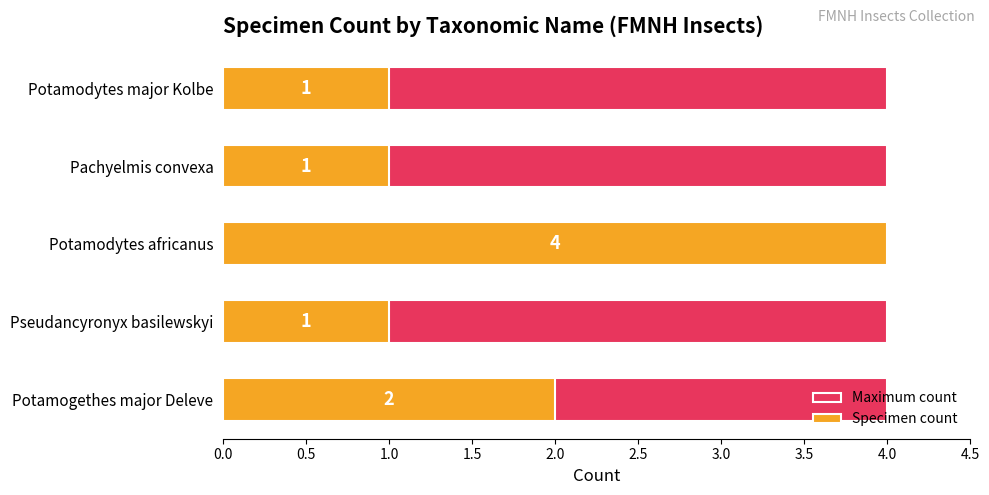

The value of Specimen count at Pseudancyronyx basilewskyi is 1.5. True or false?

False